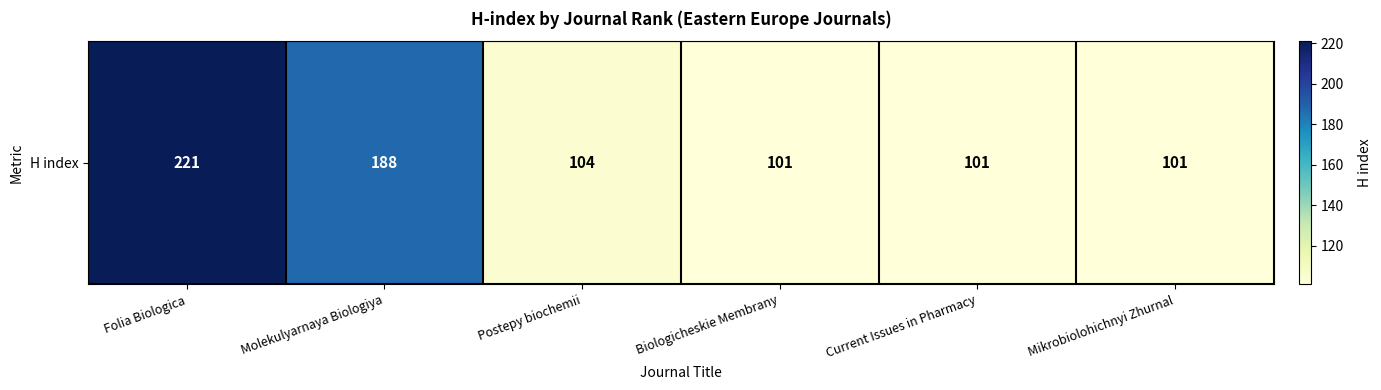

Reading right to left, extract all data points from this chart.

Mikrobiolohichnyi Zhurnal=101	Current Issues in Pharmacy=101	Biologicheskie Membrany=101	Postepy biochemii=104	Molekulyarnaya Biologiya=188	Folia Biologica=221